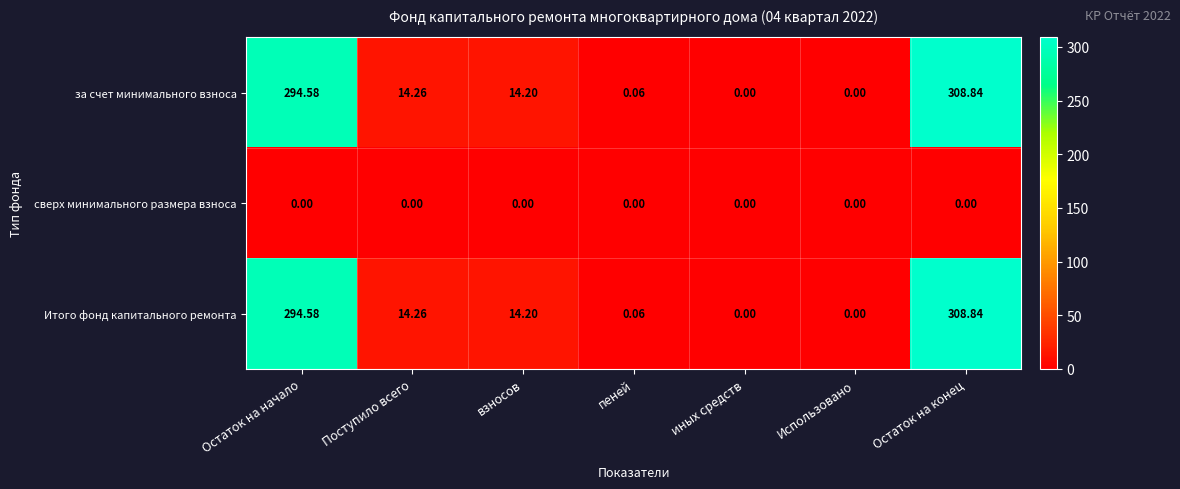

Count the number of categories in the chart.

7